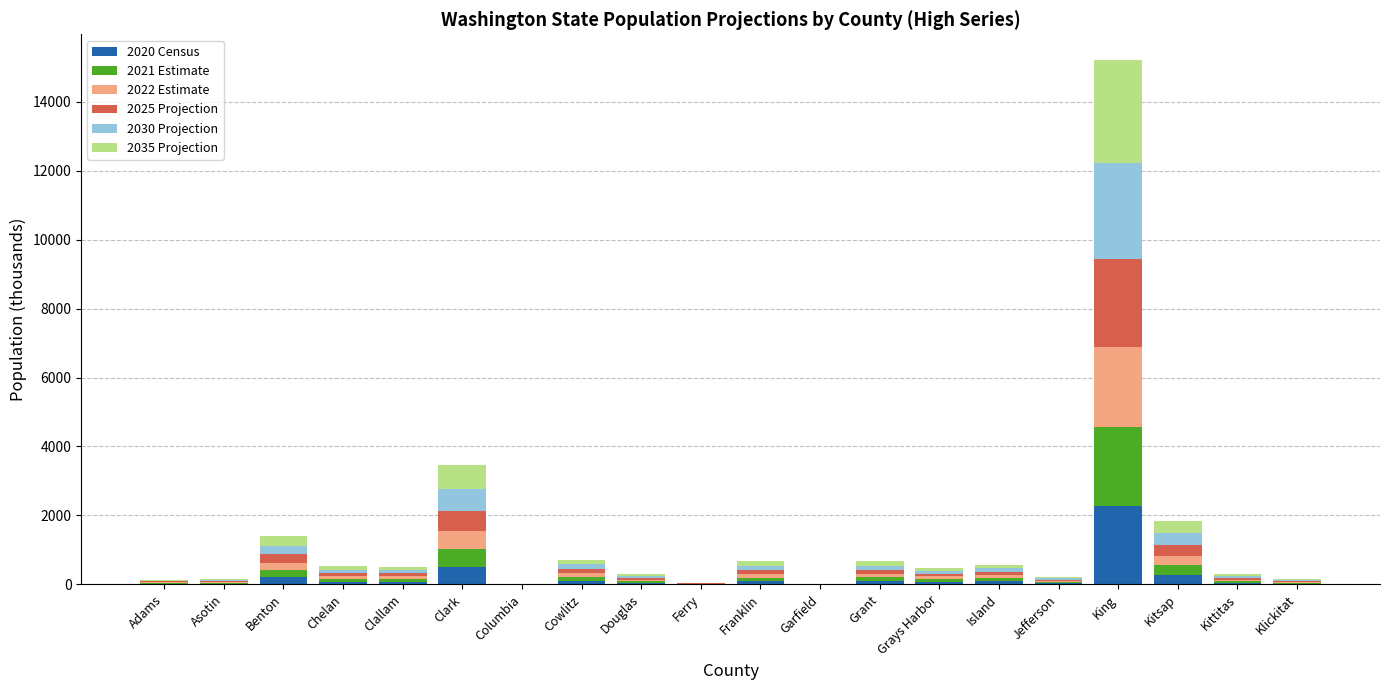

At which label does 2020 Census reach its peak?

King